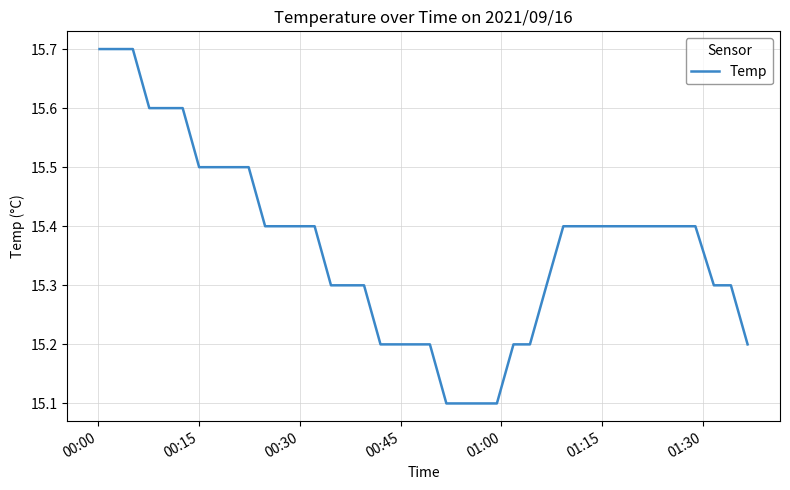

What is the minimum value shown in the chart?

15.1